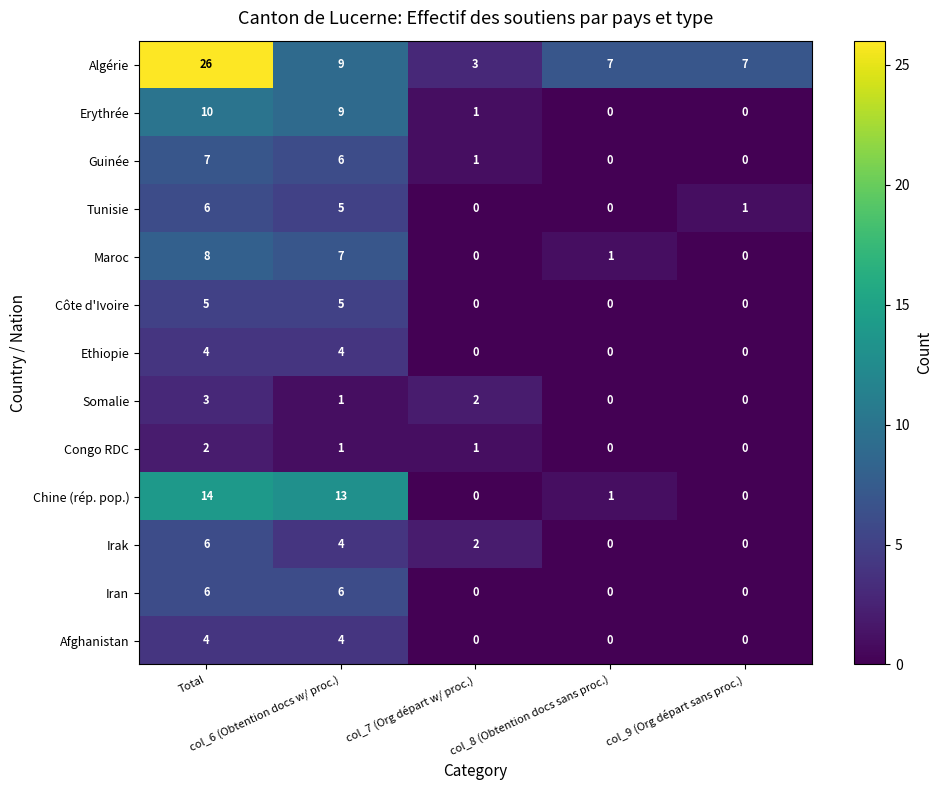

What is the difference between the second highest and second lowest values in the Erythrée series?

9